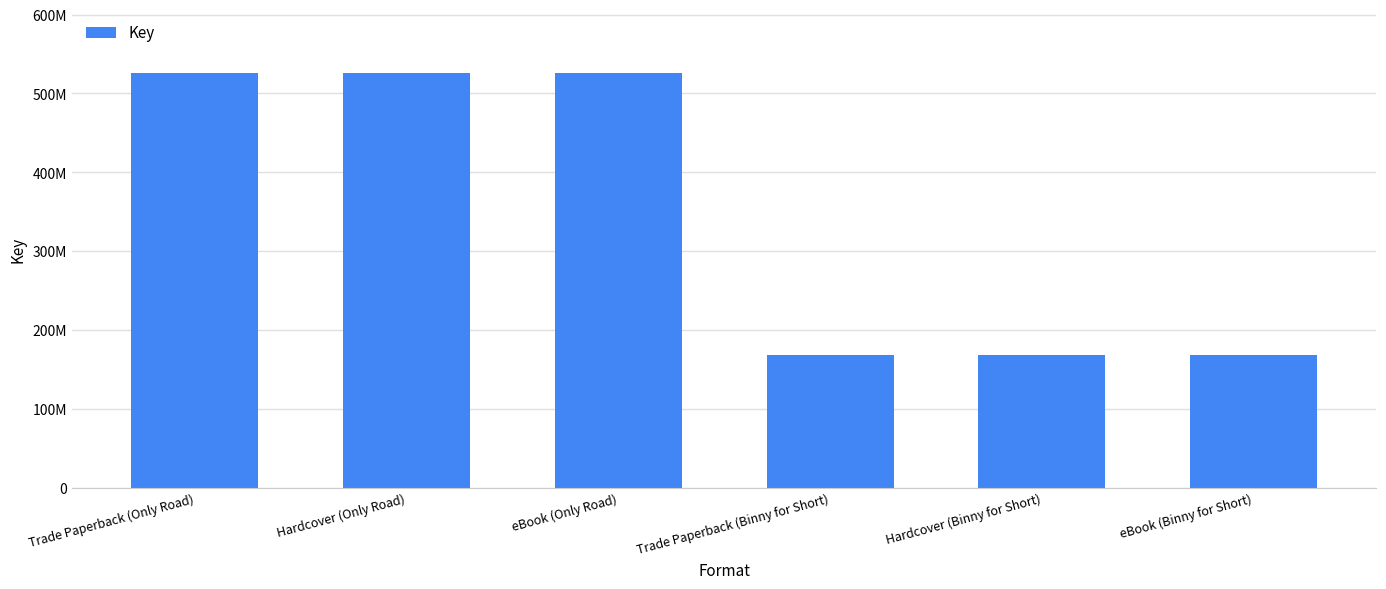

What is the sum of the values at eBook (Binny for Short) and Trade Paperback (Binny for Short)?

337044486